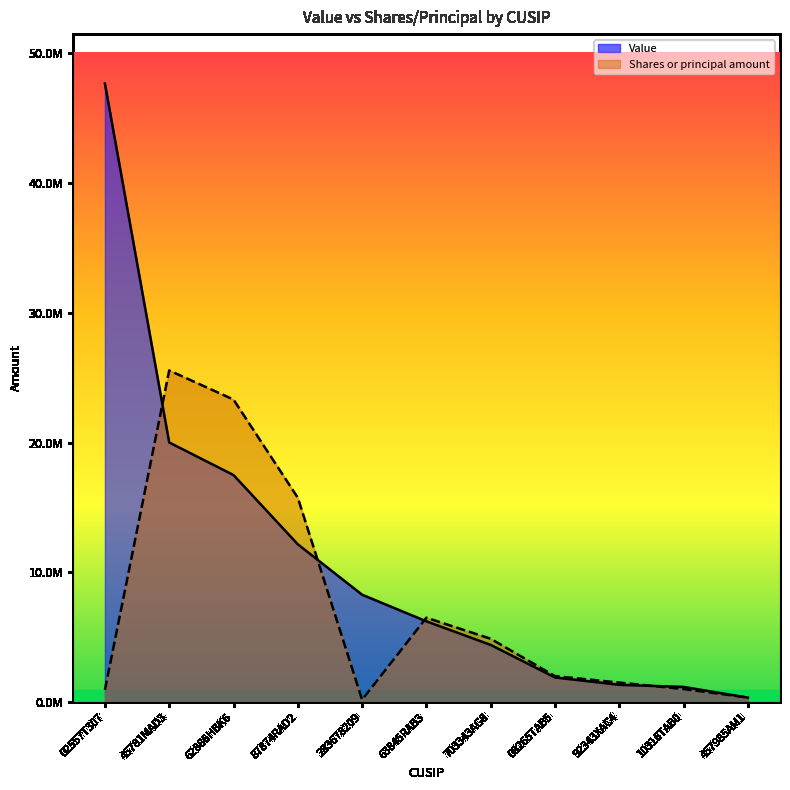

Rank the series by their average value, from lowest to highest.

Shares or principal amount, Value